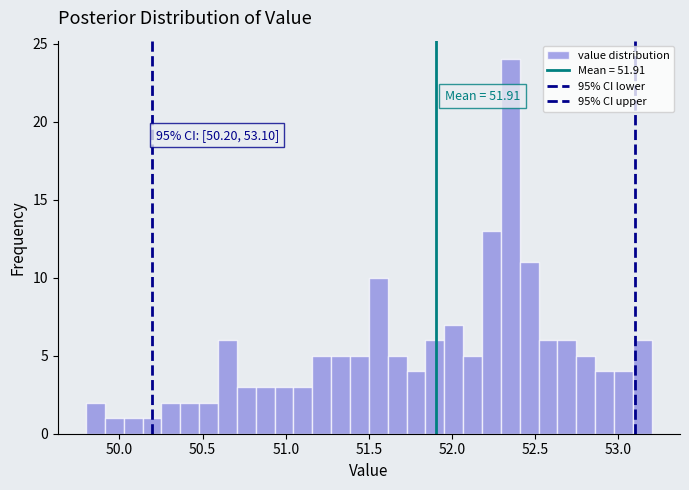

Read against the x-axis, roughly where is the centre of the tallest bar?

52.35